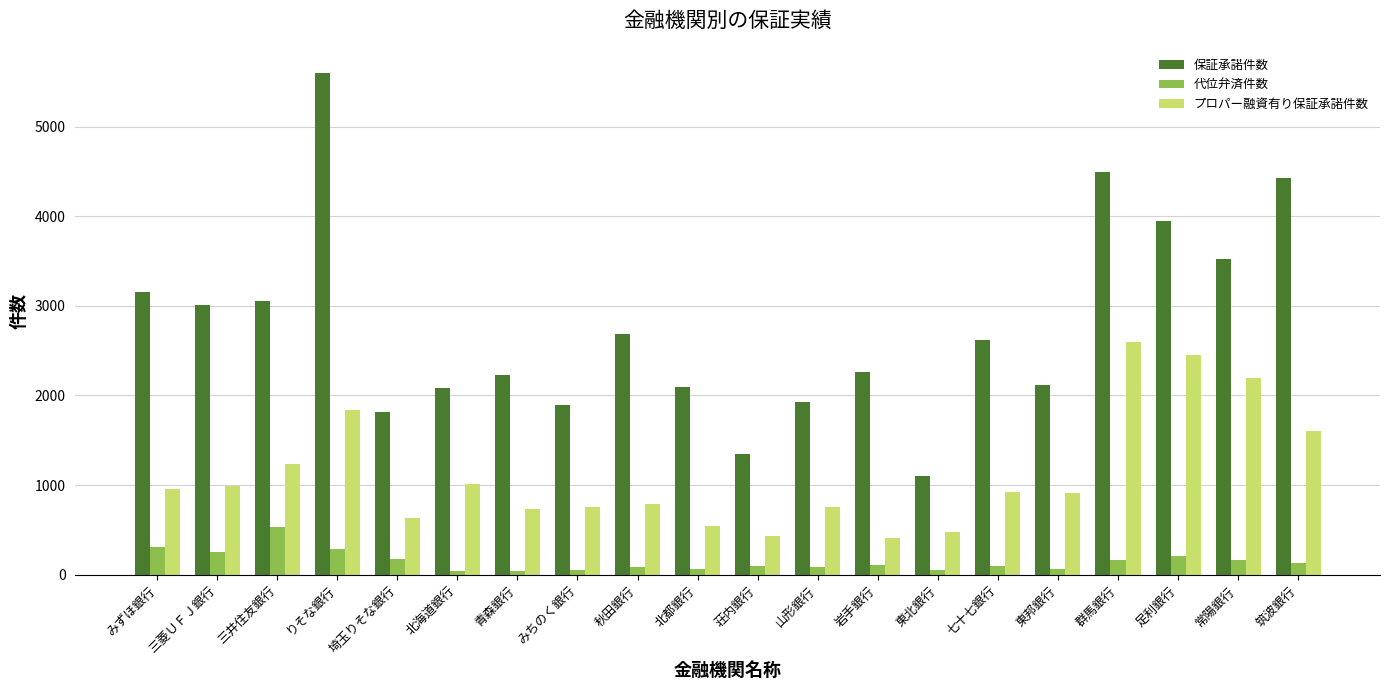

How many bars are there in total?

60